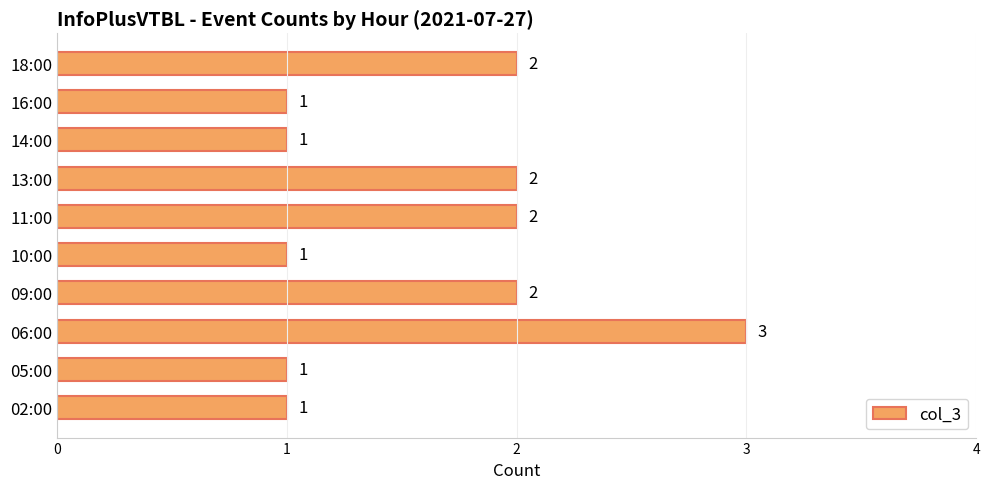

Count the values in the range 1 to 2.

9